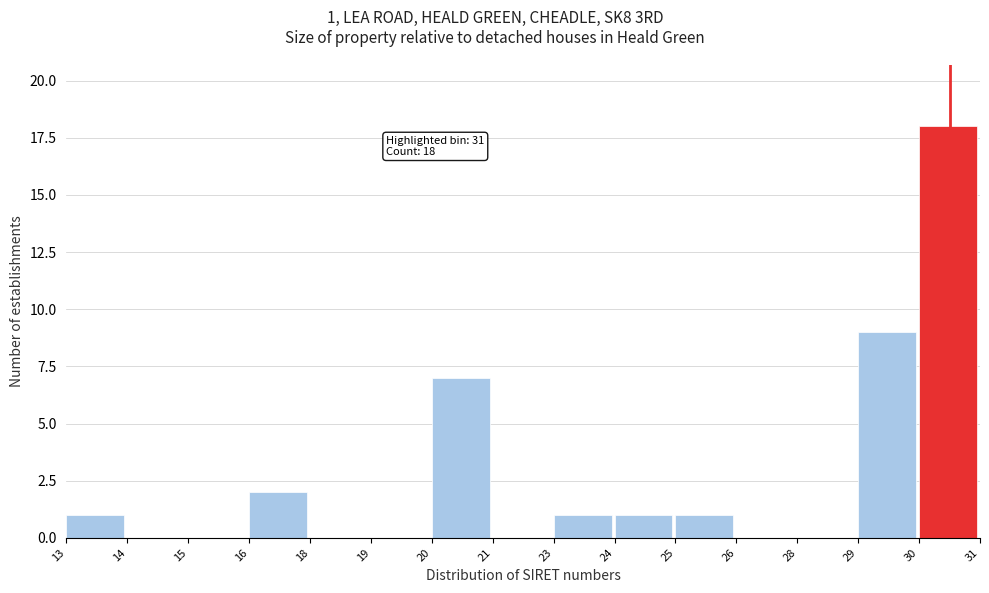

Reading left to right, transcribe all the data shown in this chart.

13=1	14=0	15=0	16=2	18=0	19=0	20=7	21=0	23=1	24=1	25=1	26=0	28=0	29=9	30=18